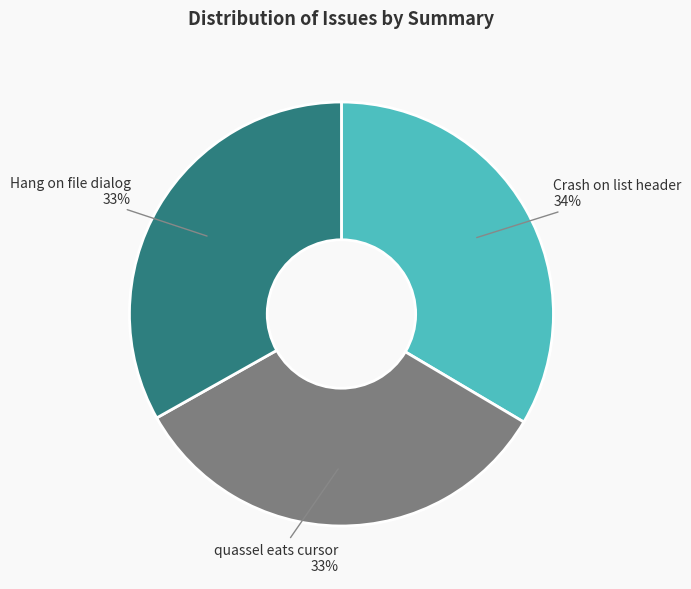

Is there any slice that represents more than half of the pie?

No